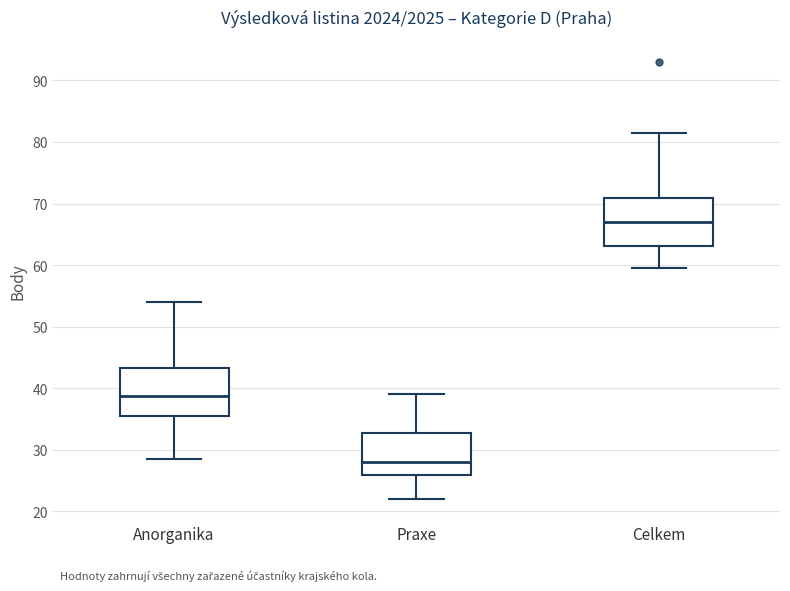

Where is the lower edge of the box for Anorganika on the y-axis? The values are not printed on the chart, so give them approximately, as read against the axis.

36